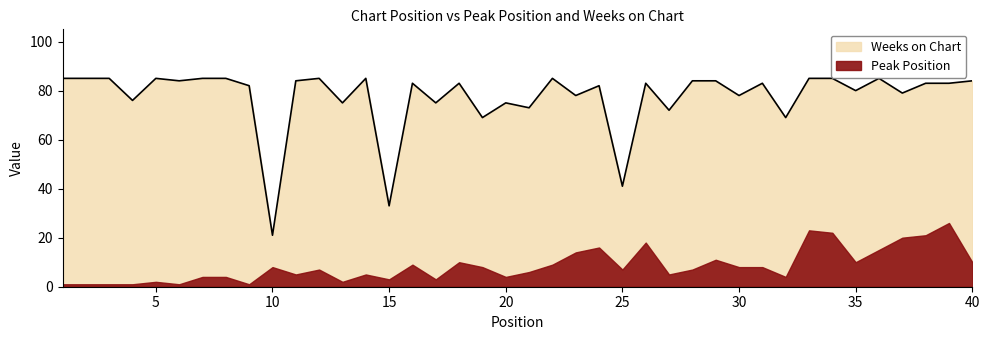

Rank the categories by value from highest to lowest.

1, 2, 3, 5, 7, 8, 12, 14, 22, 33, 34, 36, 6, 11, 28, 29, 40, 16, 18, 26, 31, 38, 39, 9, 24, 35, 37, 23, 30, 4, 13, 17, 20, 21, 27, 19, 32, 25, 15, 10